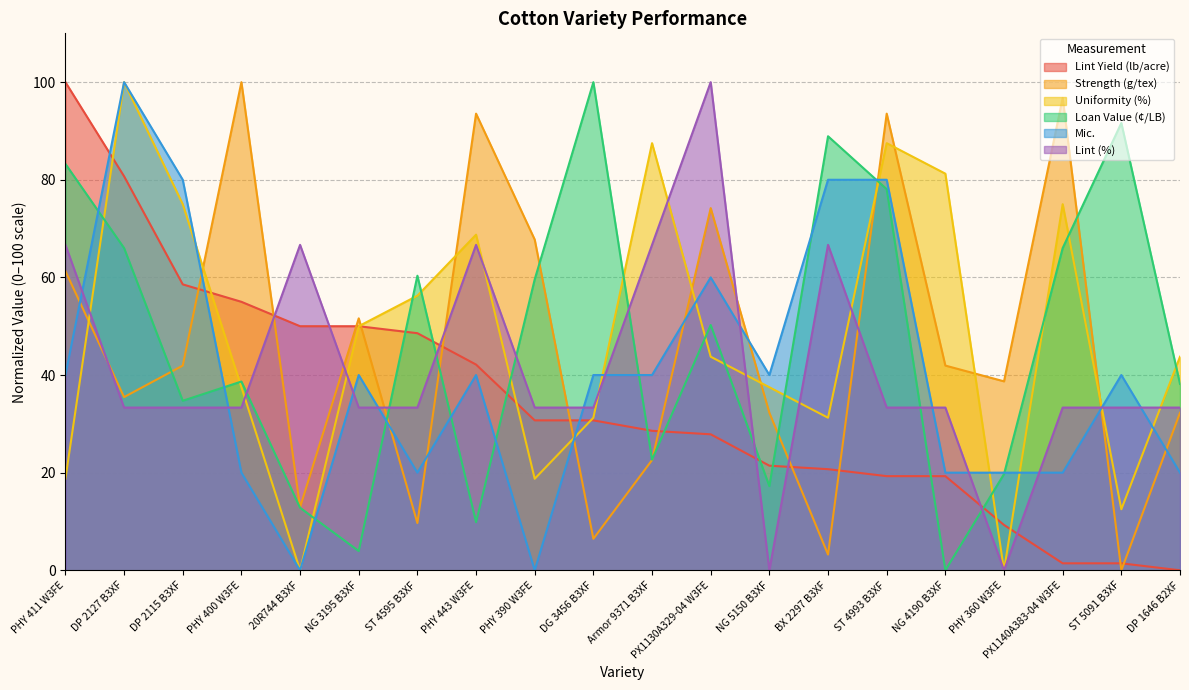

What are all the series names shown in the legend?

Lint Yield (lb/acre), Strength (g/tex), Uniformity (%), Loan Value (¢/LB), Mic., Lint (%)